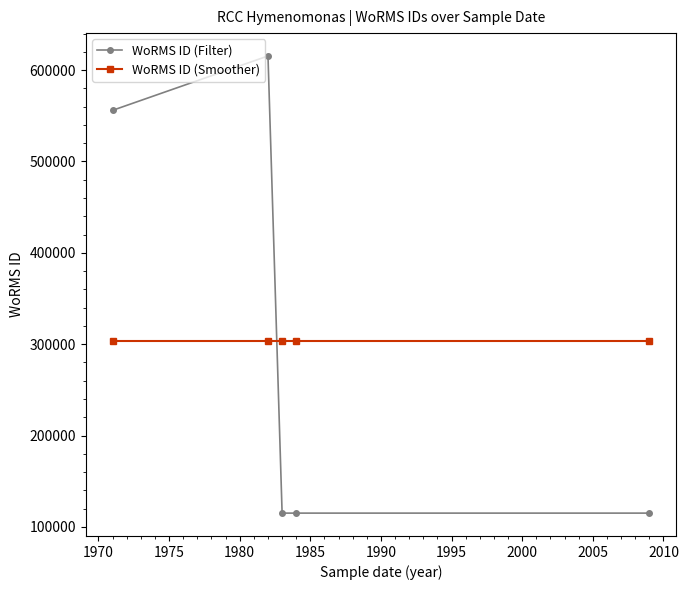

After their last crossing, which series has the higher values: WoRMS ID (Smoother) or WoRMS ID (Filter)?

WoRMS ID (Smoother)